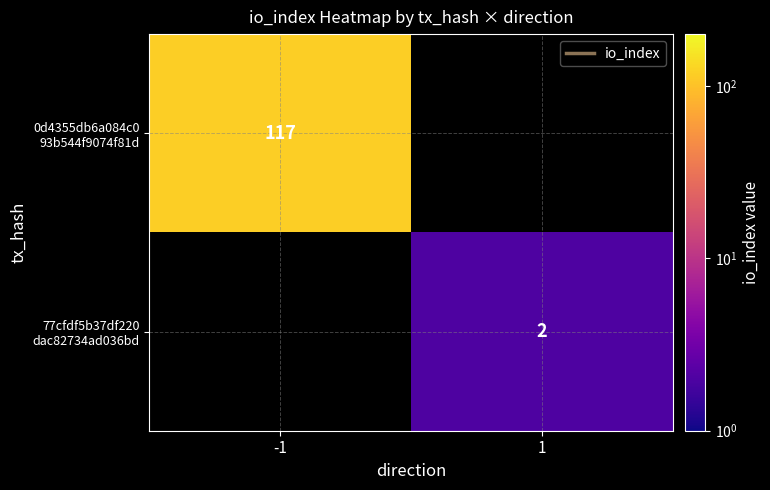

List the labels in order of 77cfdf5b37df220 dac82734ad036bd value, largest first.

-1, 1